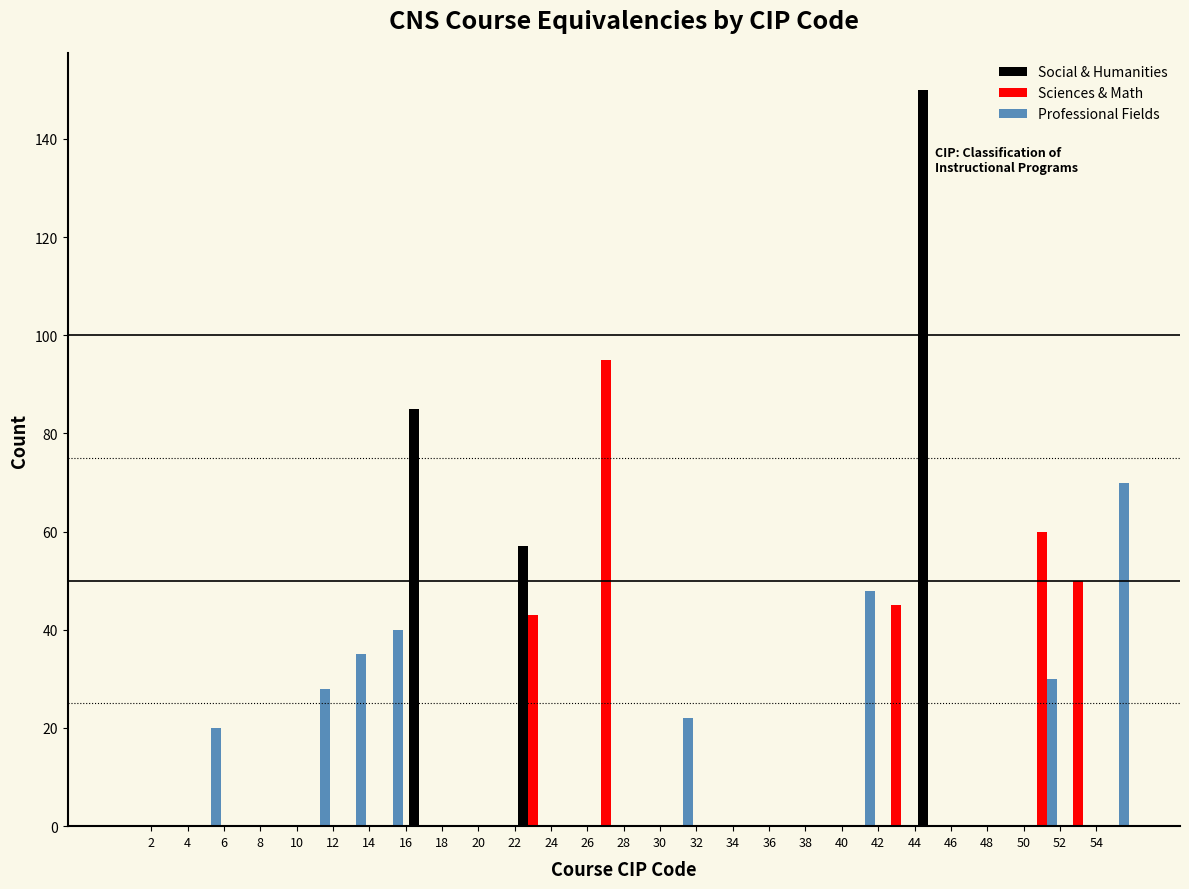

Reading left to right, list every range on the x-axis with the height of the bar of each series over it. The values are not printed on the chart, so give them approximately, as read against the axis.

0 to 2: Social & Humanities=0	Sciences & Math=0	Professional Fields=0
2 to 4: Social & Humanities=0	Sciences & Math=0	Professional Fields=0
4 to 6: Social & Humanities=0	Sciences & Math=0	Professional Fields=20
6 to 8: Social & Humanities=0	Sciences & Math=0	Professional Fields=0
8 to 10: Social & Humanities=0	Sciences & Math=0	Professional Fields=0
10 to 12: Social & Humanities=0	Sciences & Math=0	Professional Fields=28
12 to 14: Social & Humanities=0	Sciences & Math=0	Professional Fields=36
14 to 16: Social & Humanities=0	Sciences & Math=0	Professional Fields=40
16 to 18: Social & Humanities=86	Sciences & Math=0	Professional Fields=0
18 to 20: Social & Humanities=0	Sciences & Math=0	Professional Fields=0
20 to 22: Social & Humanities=0	Sciences & Math=0	Professional Fields=0
22 to 24: Social & Humanities=58	Sciences & Math=44	Professional Fields=0
24 to 26: Social & Humanities=0	Sciences & Math=0	Professional Fields=0
26 to 28: Social & Humanities=0	Sciences & Math=96	Professional Fields=0
28 to 30: Social & Humanities=0	Sciences & Math=0	Professional Fields=0
30 to 32: Social & Humanities=0	Sciences & Math=0	Professional Fields=22
32 to 34: Social & Humanities=0	Sciences & Math=0	Professional Fields=0
34 to 36: Social & Humanities=0	Sciences & Math=0	Professional Fields=0
36 to 38: Social & Humanities=0	Sciences & Math=0	Professional Fields=0
38 to 40: Social & Humanities=0	Sciences & Math=0	Professional Fields=0
40 to 42: Social & Humanities=0	Sciences & Math=0	Professional Fields=48
42 to 44: Social & Humanities=0	Sciences & Math=46	Professional Fields=0
44 to 46: Social & Humanities=150	Sciences & Math=0	Professional Fields=0
46 to 48: Social & Humanities=0	Sciences & Math=0	Professional Fields=0
48 to 50: Social & Humanities=0	Sciences & Math=0	Professional Fields=0
50 to 52: Social & Humanities=0	Sciences & Math=60	Professional Fields=30
52 to 54: Social & Humanities=0	Sciences & Math=50	Professional Fields=0
54 to 56: Social & Humanities=0	Sciences & Math=0	Professional Fields=70